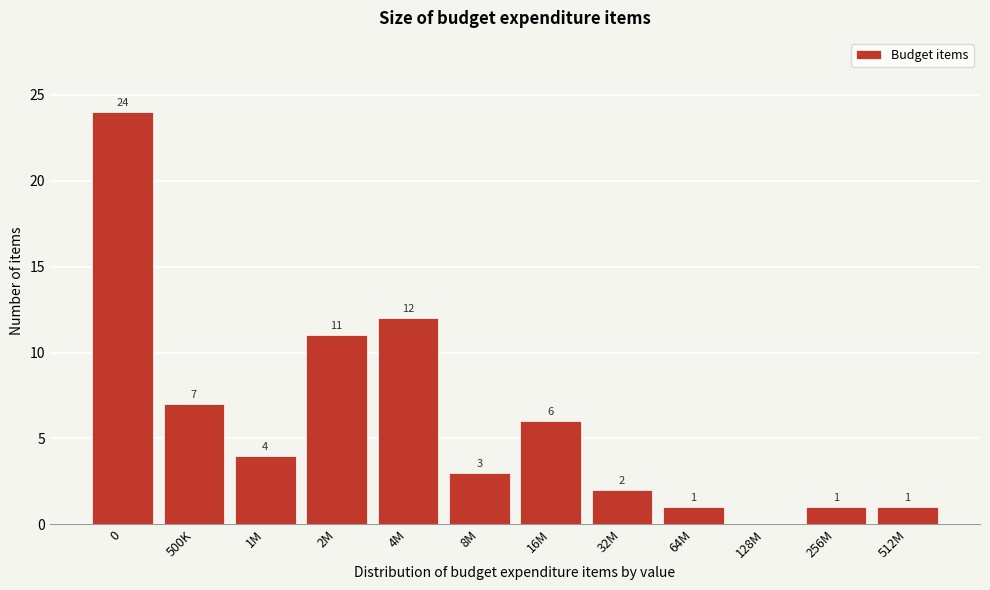

Reading left to right, extract all data points from this chart.

0=24	500K=7	1M=4	2M=11	4M=12	8M=3	16M=6	32M=2	64M=1	128M=0	256M=1	512M=1